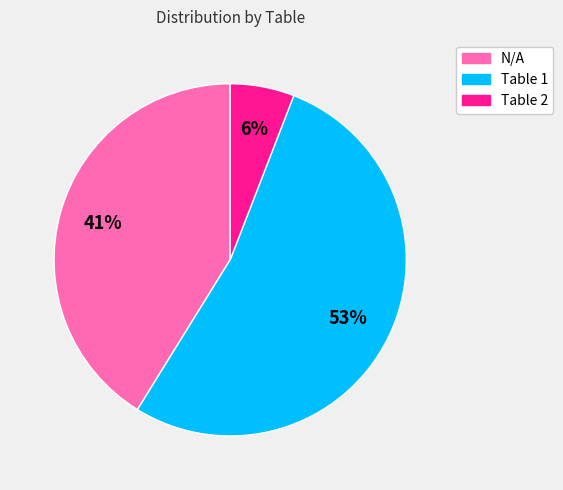

To the nearest percent, what is the difference between the largest and smallest slice percentages?

47%